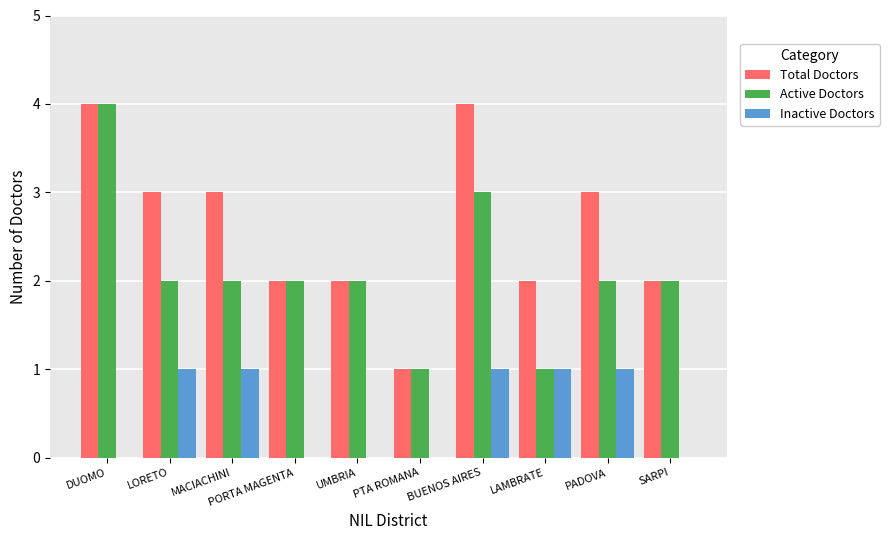

How many groups of bars are there?

10